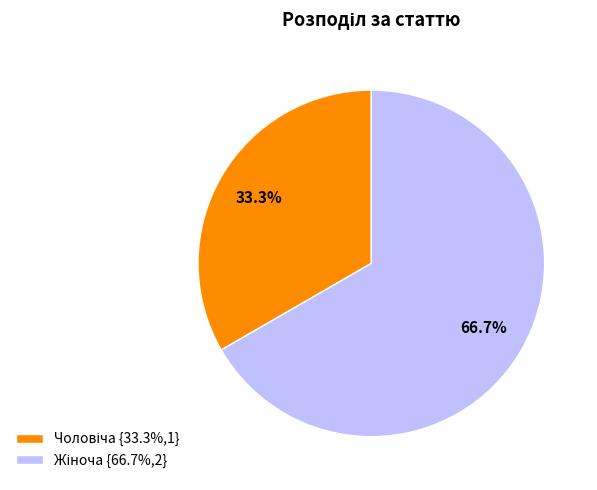

Is there a majority slice in this chart?

Yes